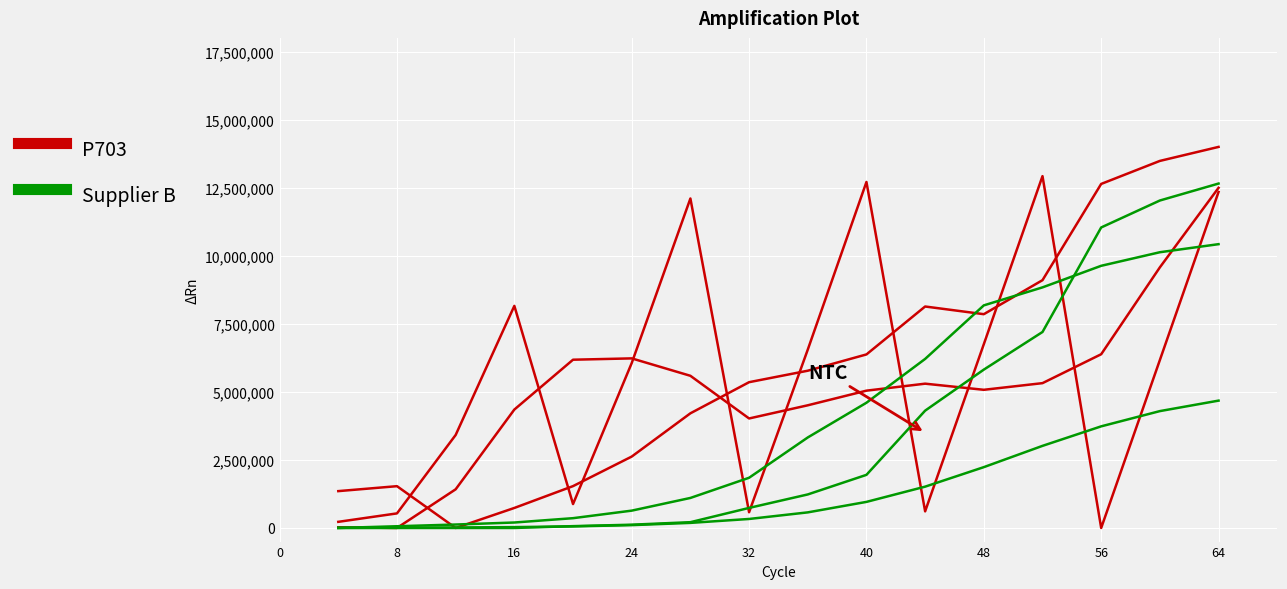

Reading left to right, transcribe all the data shown in this chart.

P703: 1353430.7	1535078.5	0.0	735115.2	1537026.3	2622238.7	4211311.5	5354340.4	5775662.0	6374008.6	8134209.7	7852032.0	9101206.0	12636027.7	13481423.2	13995751.7
Supplier B: 0.0	63377.1	126349.8	200565.5	359588.8	636597.1	1102858.8	1844138.0	3324080.7	4599516.7	6208698.1	8175919.3	8836520.5	9629072.9	10127585.2	10423753.7